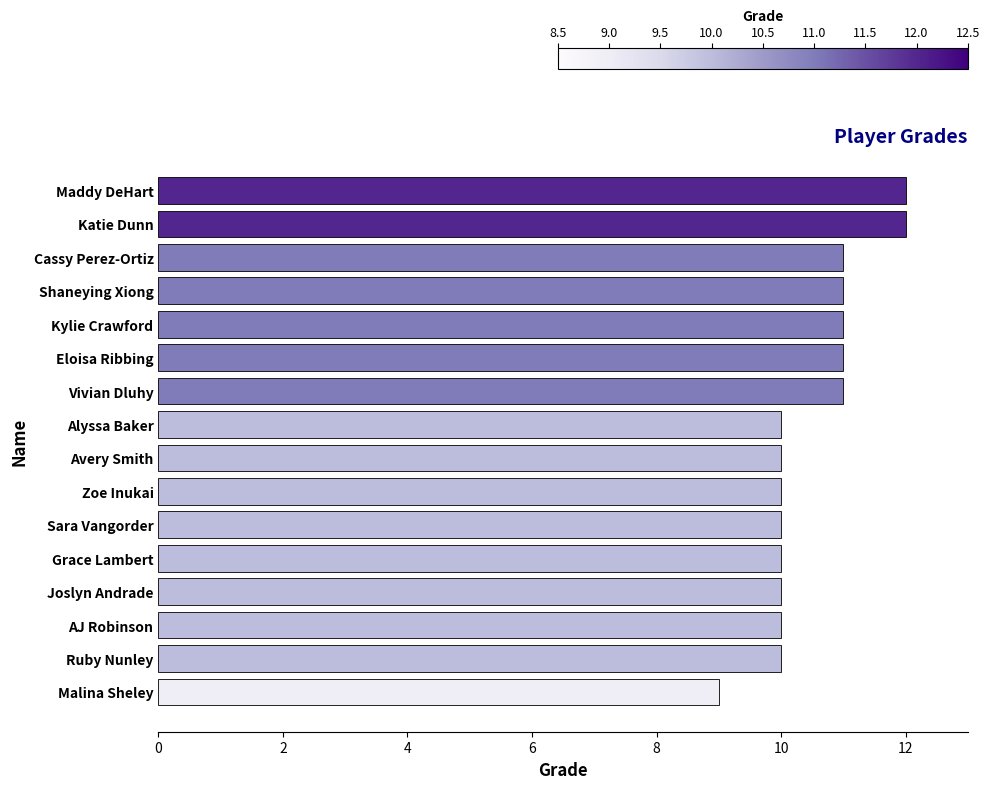

Which has a higher value, Joslyn Andrade or Malina Sheley?

Joslyn Andrade